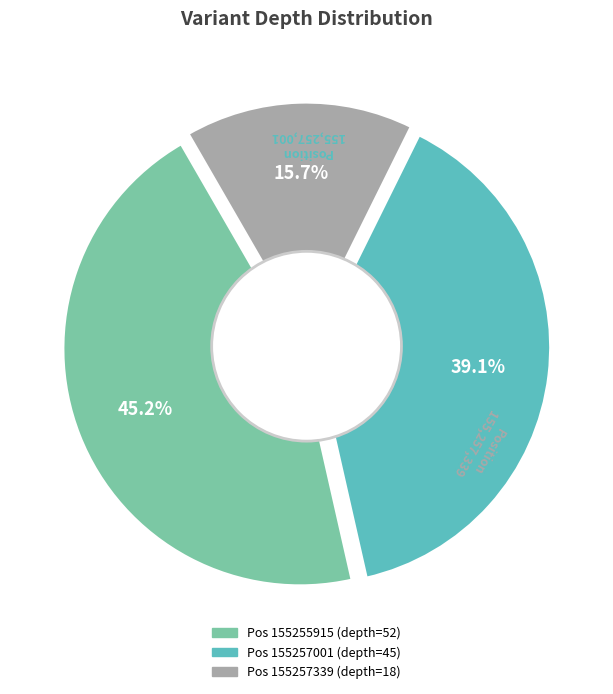

What is the ratio of the value at 155255915 to the value at 155257339?

2.9